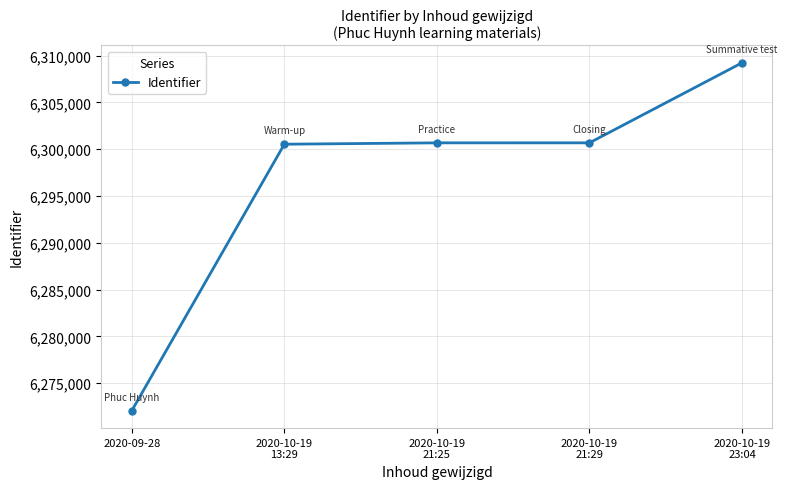

What is the label of the 1st point from the left?

2020-09-28